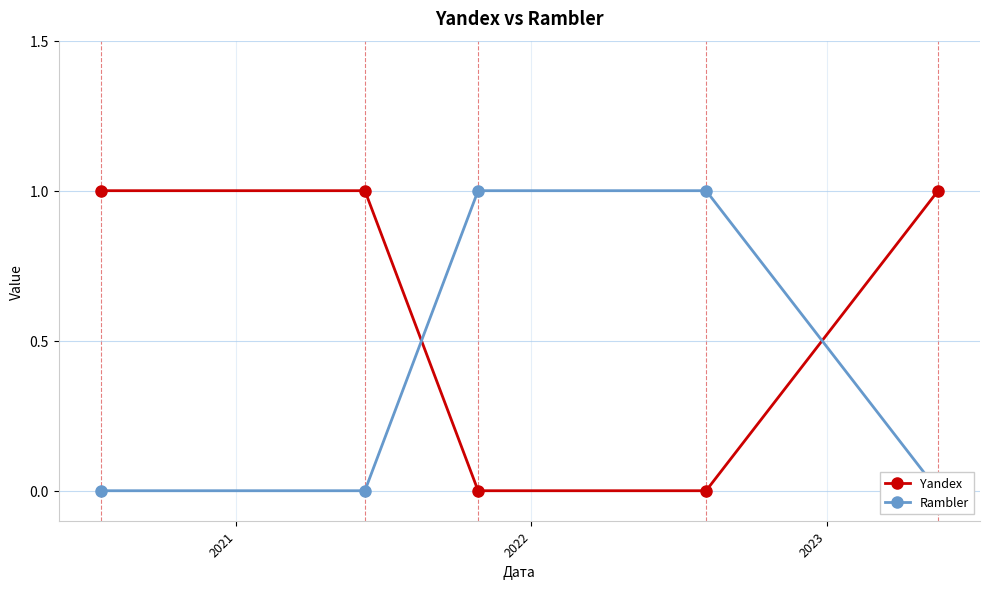

What is the value of the Yandex point at the 2nd from the left?

1